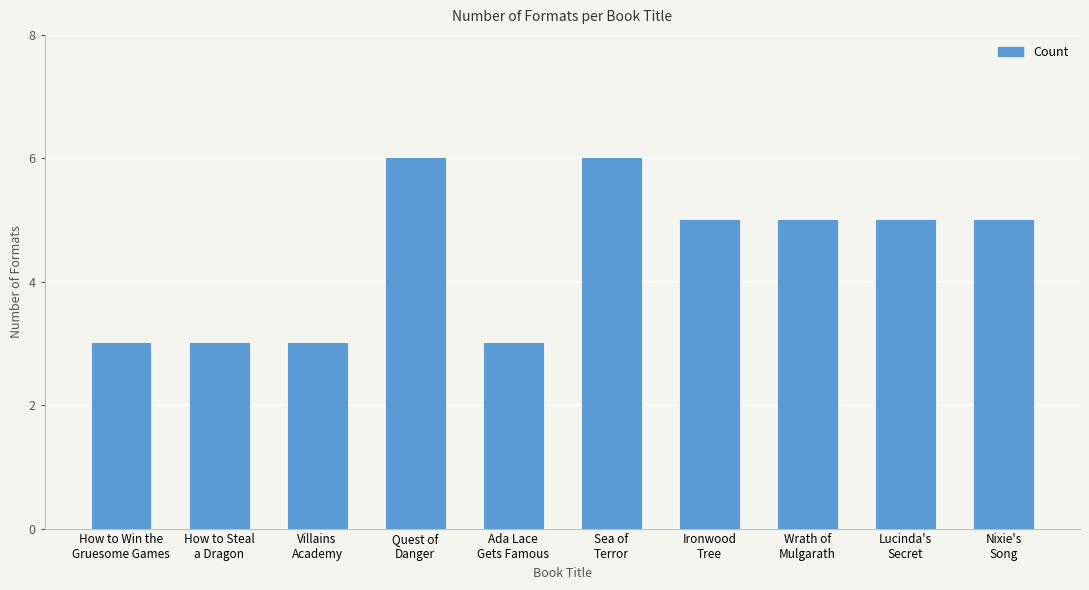

What is the greatest value displayed?

6